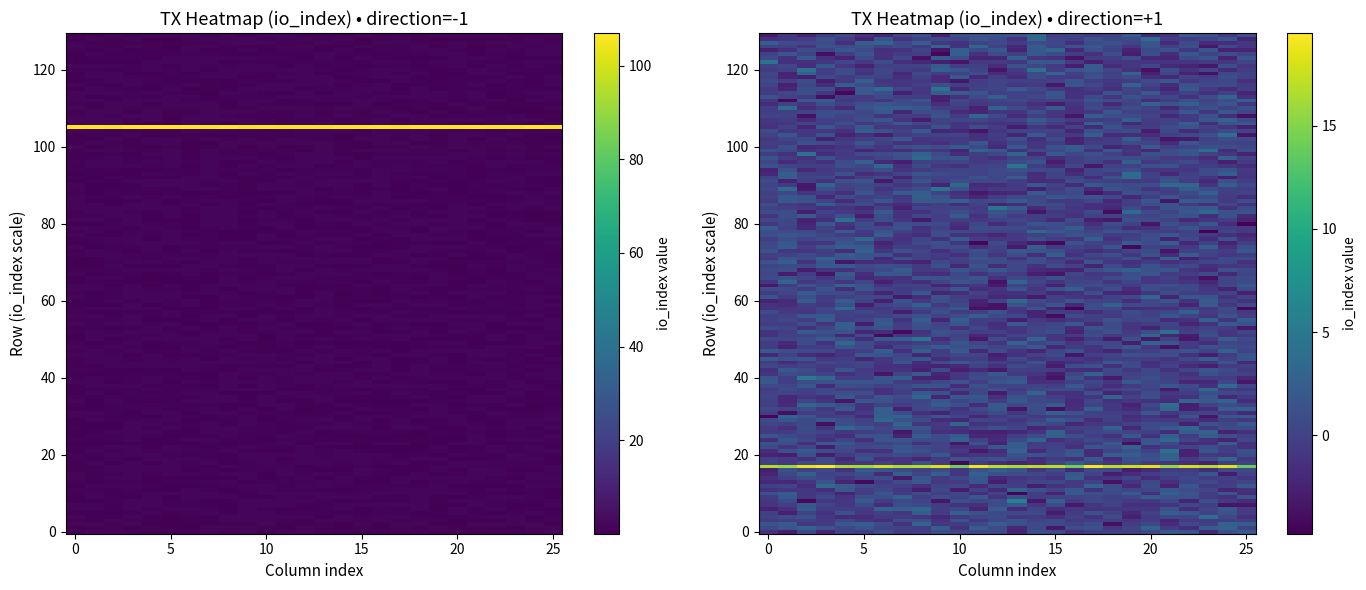

Reading left to right, transcribe all the data shown in this chart.

7618cee08371a7fbf919c9ff2afe792d4cfdf72: direction=-1	io_index=105
c3e8d505d214f28ce9bb437984863936aeebbeb: direction=1	io_index=17